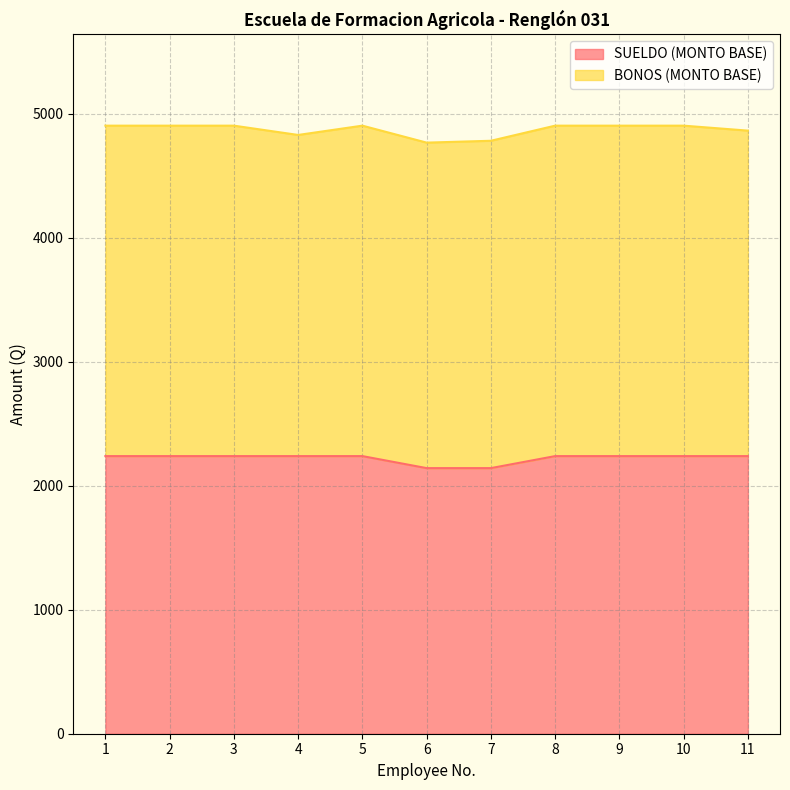

Which category has the highest value across all series?

1